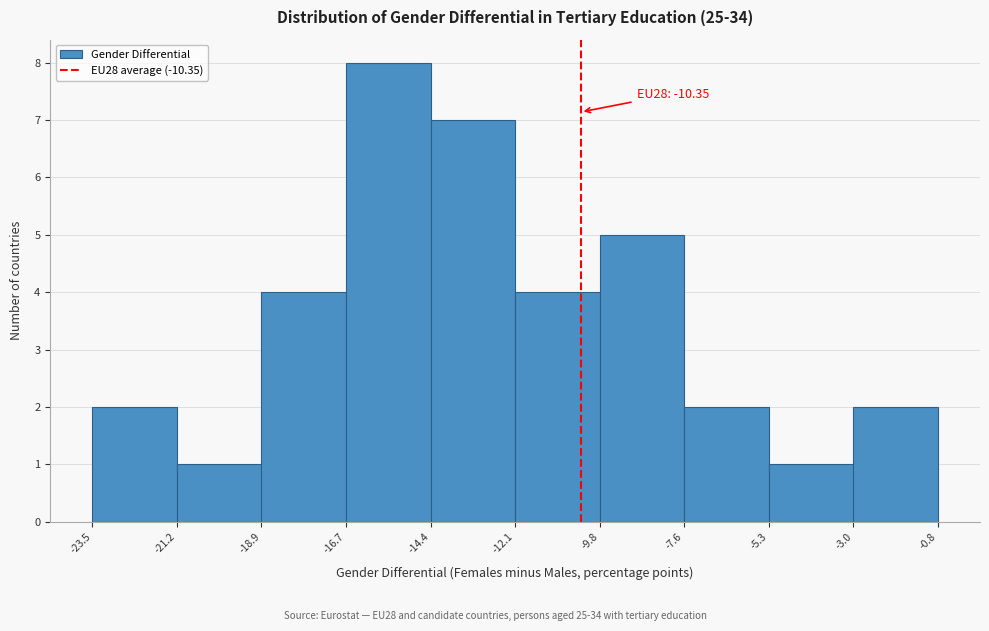

Which range on the x-axis has the tallest bar?

-16.7 to -14.4